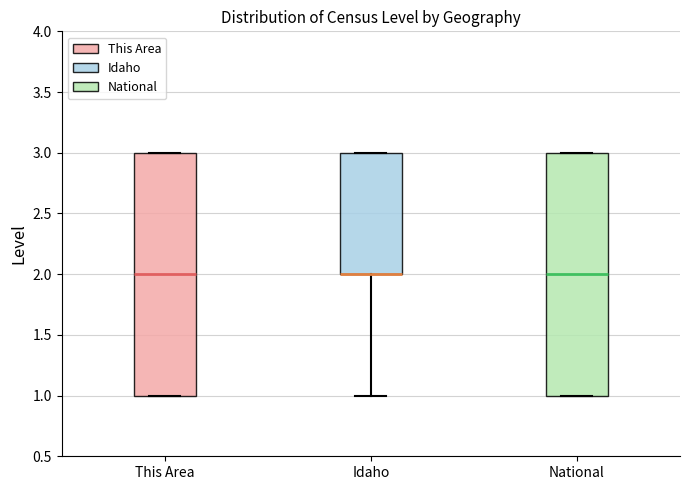

Reading left to right, transcribe this box plot: for each box, give where its median line is, the range the box spans, and where its two whiskers end, as read against the y-axis. The values are not printed on the chart, so give them approximately, as read against the axis.

This Area: median 2, box 1 to 3, whiskers 1 to 3
Idaho: median 2 (drawn on the box's lower edge), box 2 to 3, whiskers 1 to 3
National: median 2, box 1 to 3, whiskers 1 to 3